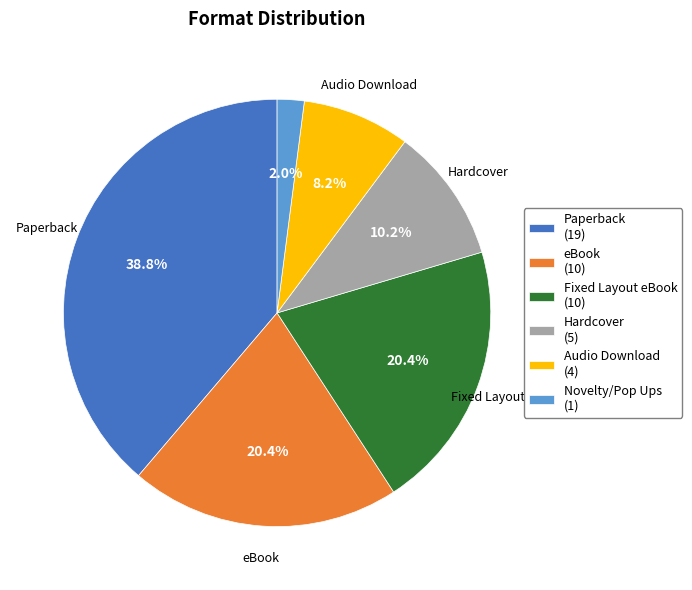

What is the largest slice in the pie chart?

Paperback